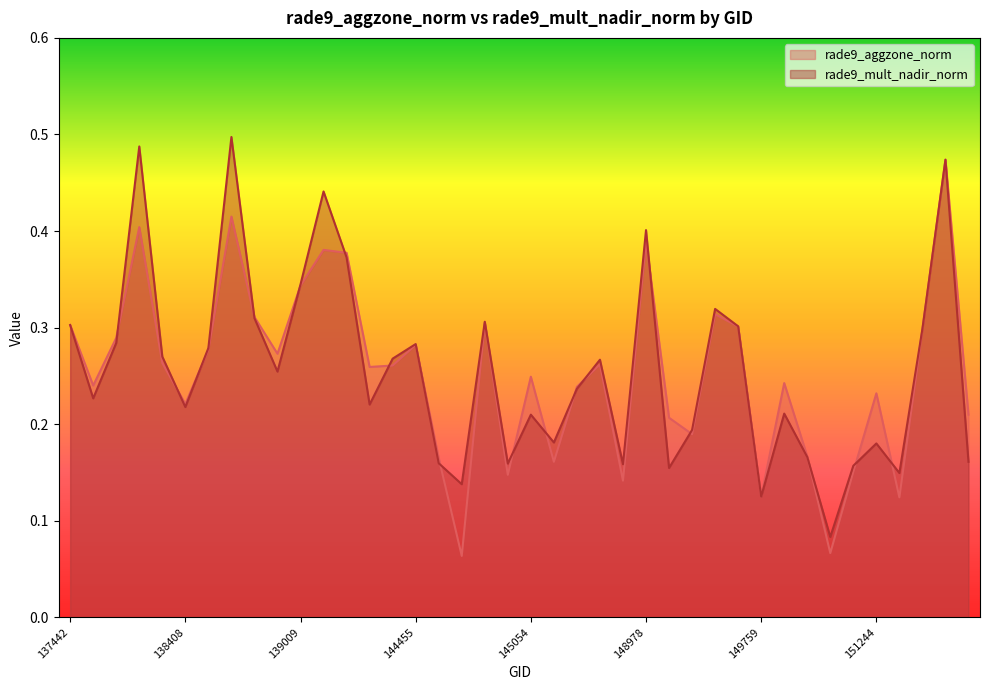

At which category is the sum across all series the highest?

155595